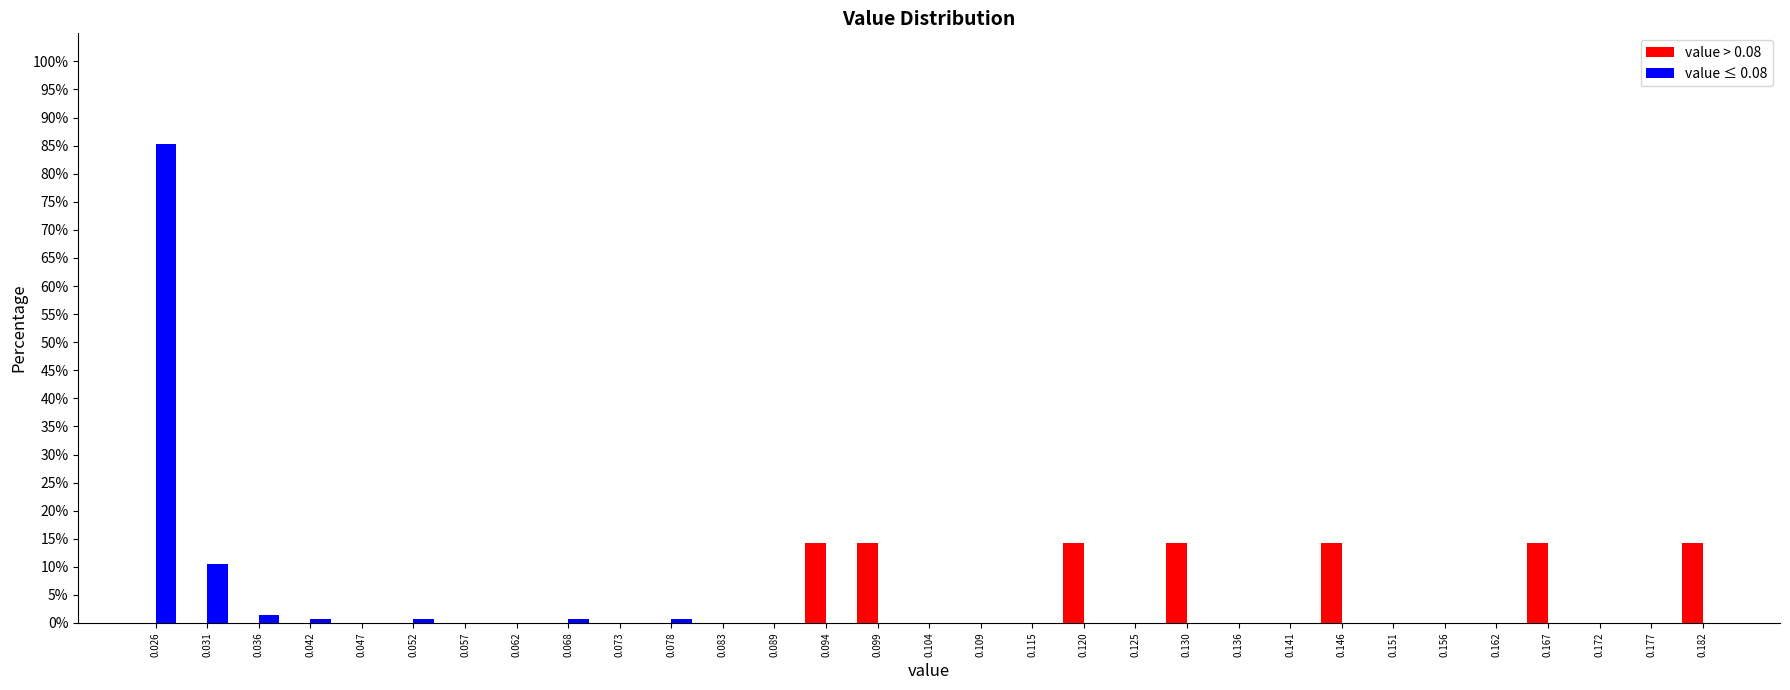

Reading left to right, transcribe this chart: for each range on the x-axis, give the height of each series' bar. Neither the bar edges nor the heights are printed on the chart, so give them approximately, as read against the axes.

0.023 to 0.029: value > 0.08=0	value ≤ 0.08=85.5
0.029 to 0.034: value > 0.08=0	value ≤ 0.08=10.5
0.034 to 0.039: value > 0.08=0	value ≤ 0.08=1.5
0.039 to 0.044: value > 0.08=0	value ≤ 0.08=0.5
0.044 to 0.049: value > 0.08=0	value ≤ 0.08=0
0.049 to 0.055: value > 0.08=0	value ≤ 0.08=0.5
0.055 to 0.060: value > 0.08=0	value ≤ 0.08=0
0.060 to 0.065: value > 0.08=0	value ≤ 0.08=0
0.065 to 0.070: value > 0.08=0	value ≤ 0.08=0.5
0.070 to 0.075: value > 0.08=0	value ≤ 0.08=0
0.075 to 0.081: value > 0.08=0	value ≤ 0.08=0.5
0.081 to 0.086: value > 0.08=0	value ≤ 0.08=0
0.086 to 0.091: value > 0.08=0	value ≤ 0.08=0
0.091 to 0.096: value > 0.08=14.5	value ≤ 0.08=0
0.096 to 0.102: value > 0.08=14.5	value ≤ 0.08=0
0.102 to 0.107: value > 0.08=0	value ≤ 0.08=0
0.107 to 0.112: value > 0.08=0	value ≤ 0.08=0
0.112 to 0.117: value > 0.08=0	value ≤ 0.08=0
0.117 to 0.122: value > 0.08=14.5	value ≤ 0.08=0
0.122 to 0.128: value > 0.08=0	value ≤ 0.08=0
0.128 to 0.133: value > 0.08=14.5	value ≤ 0.08=0
0.133 to 0.138: value > 0.08=0	value ≤ 0.08=0
0.138 to 0.143: value > 0.08=0	value ≤ 0.08=0
0.143 to 0.149: value > 0.08=14.5	value ≤ 0.08=0
0.149 to 0.154: value > 0.08=0	value ≤ 0.08=0
0.154 to 0.159: value > 0.08=0	value ≤ 0.08=0
0.159 to 0.164: value > 0.08=0	value ≤ 0.08=0
0.164 to 0.169: value > 0.08=14.5	value ≤ 0.08=0
0.169 to 0.175: value > 0.08=0	value ≤ 0.08=0
0.175 to 0.180: value > 0.08=0	value ≤ 0.08=0
0.180 to 0.185: value > 0.08=14.5	value ≤ 0.08=0